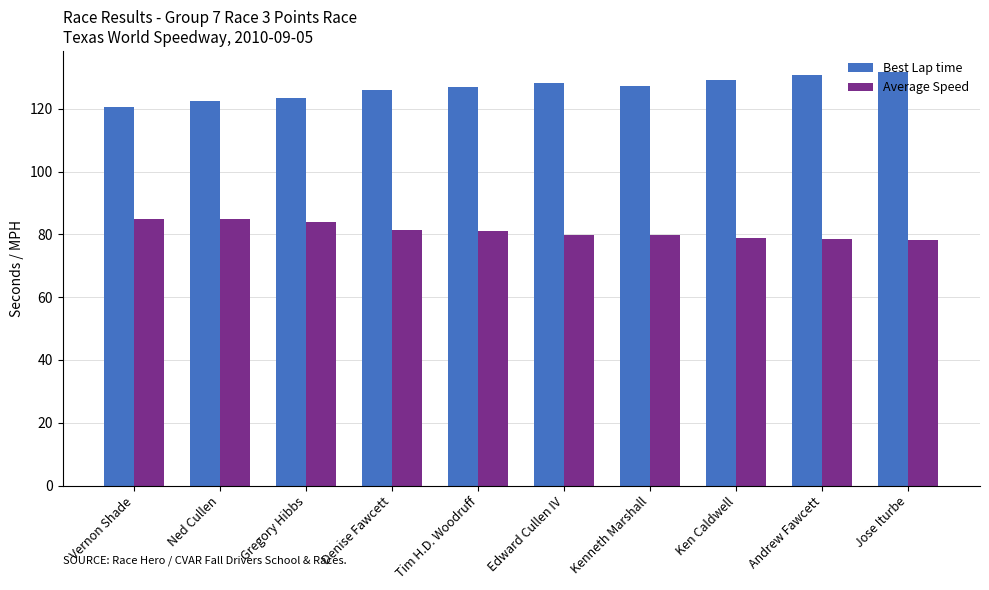

What is the minimum value for Best Lap time?

120.7